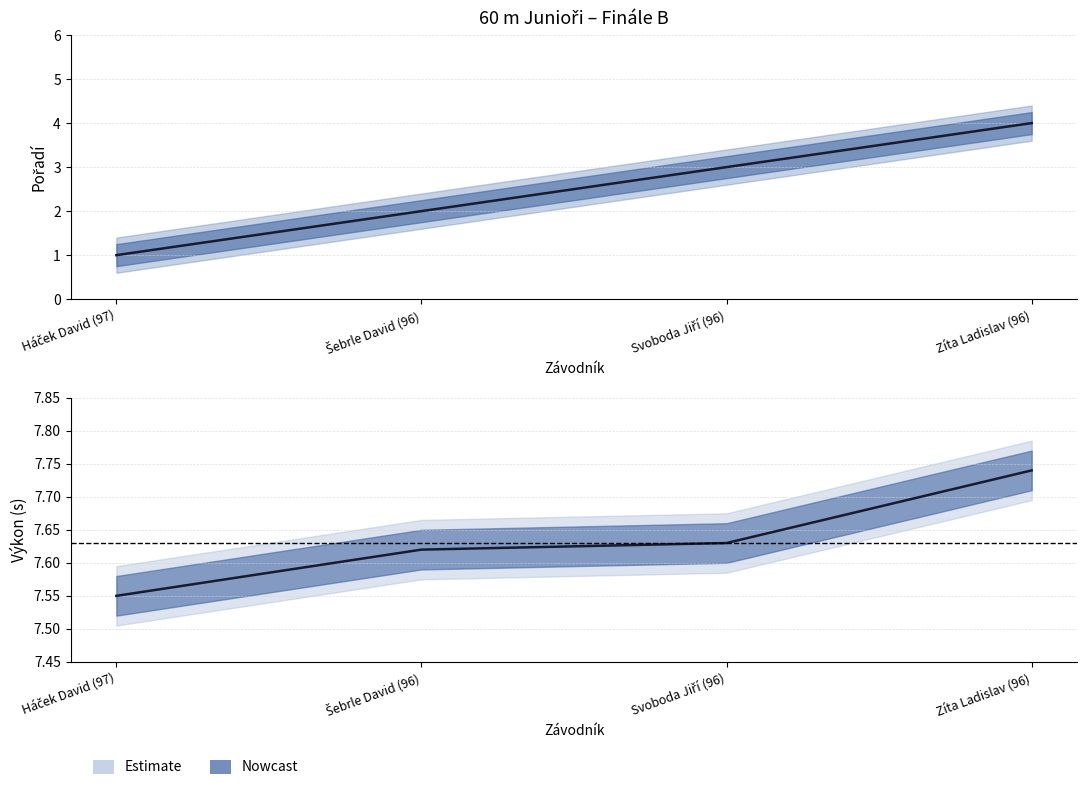

What is the difference between the maximum and second lowest values?

2